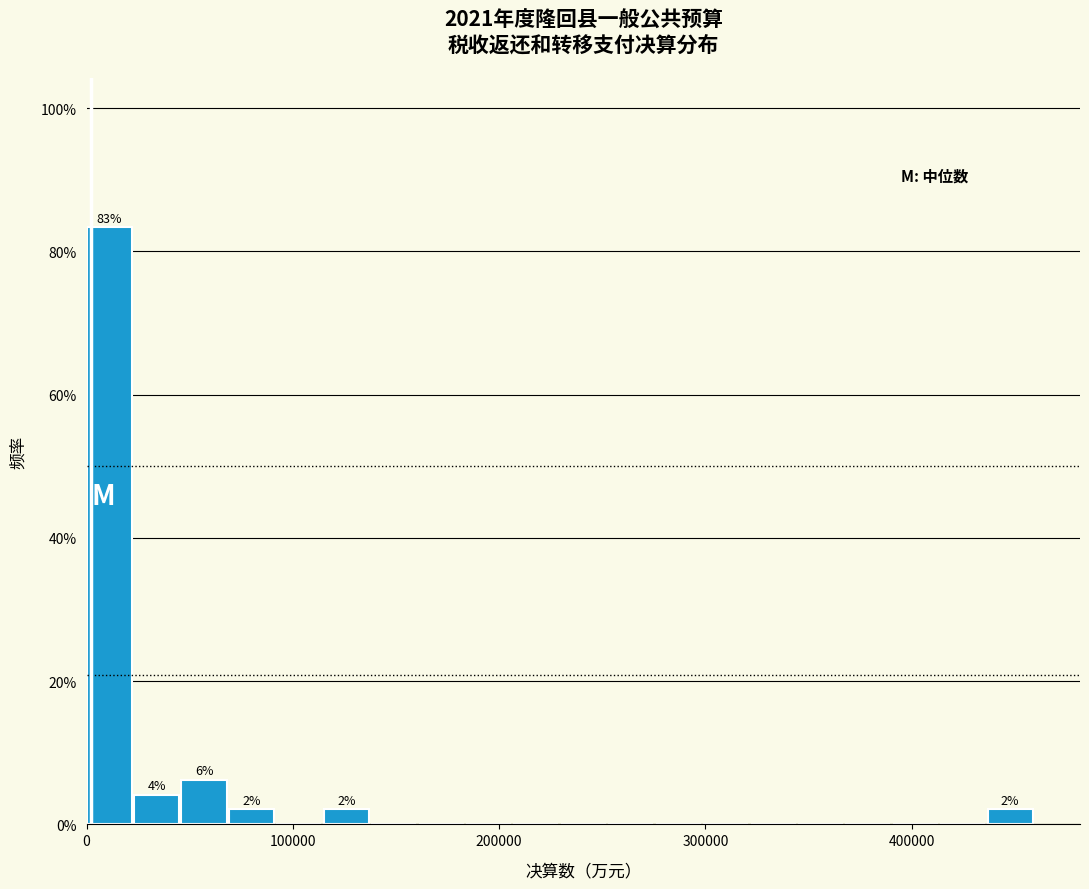

Read against the x-axis, roughly where is the centre of the tallest bar?

10000